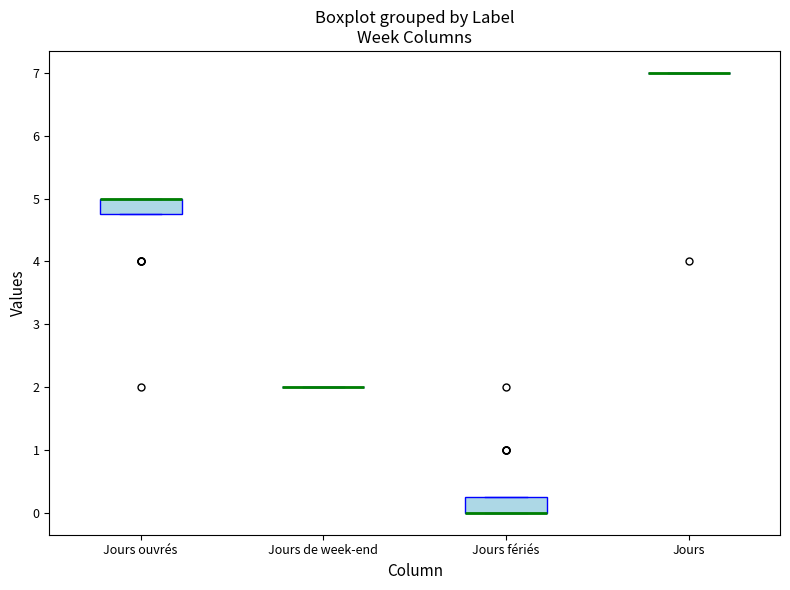

Reading left to right, read every box against the y-axis: the position of its median line, the range the box covers, and the ends of its whiskers. The values are not printed on the chart, so give them approximately, as read against the axis.

Jours ouvrés: median 5.0 (drawn on the box's upper edge), box 4.8 to 5.0, whiskers 4.8 to 5.0
Jours de week-end: box collapsed to a line at 2.0, whiskers 2.0 to 2.0
Jours fériés: median 0.0 (drawn on the box's lower edge), box 0.0 to 0.3, whiskers 0.0 to 0.3
Jours: box collapsed to a line at 7.0, whiskers 7.0 to 7.0